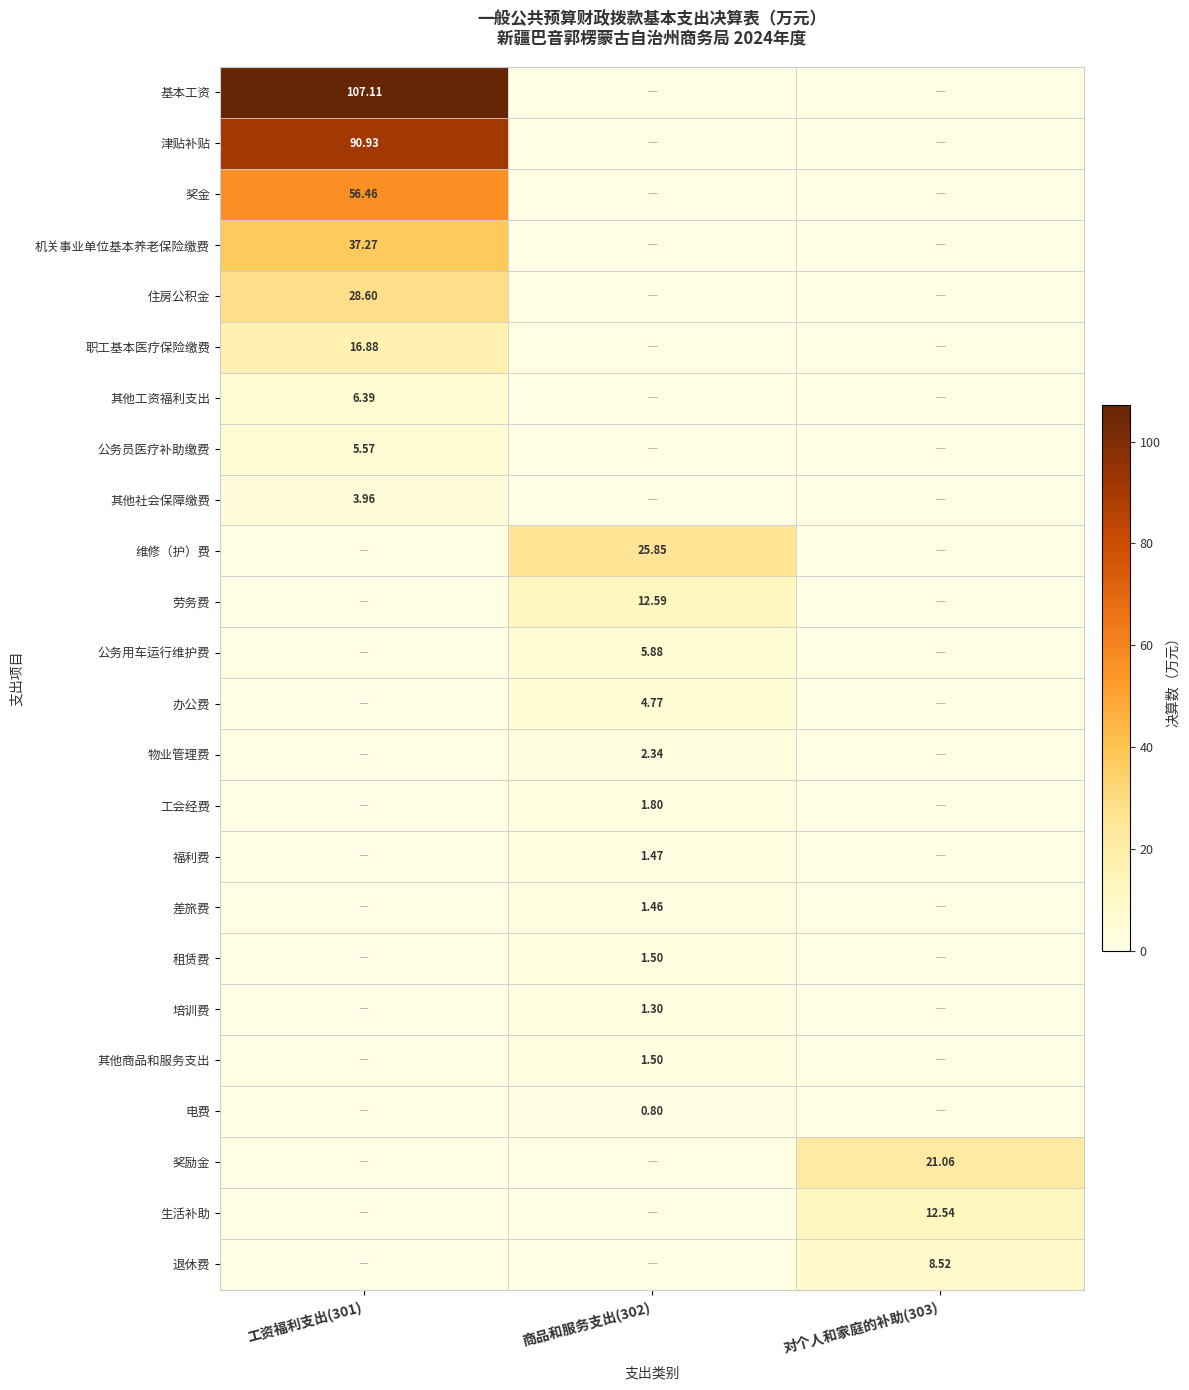

Which has a higher value, 商品和服务支出(302) or 工资福利支出(301)?

工资福利支出(301)